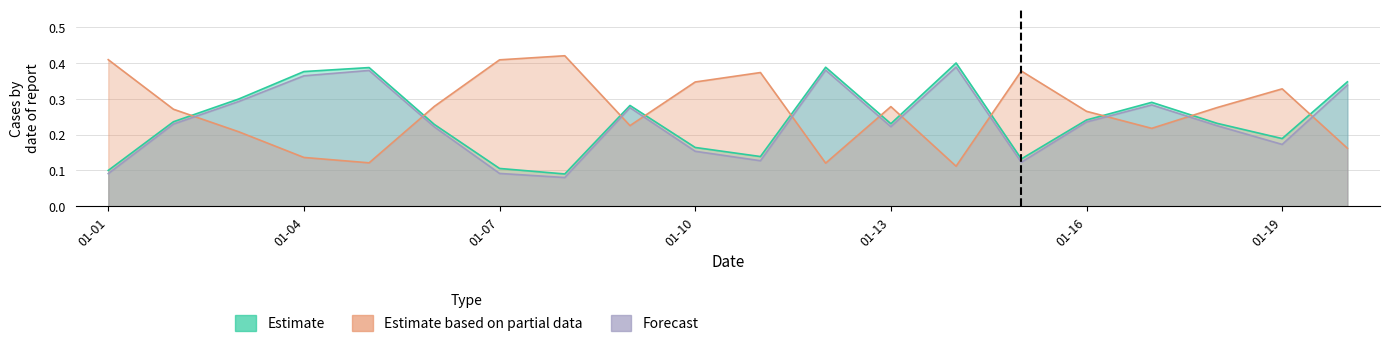

Reading right to left, list all the values displayed in this chart.

Estimate: 0.3	0.2	0.2	0.3	0.2	0.1	0.4	0.2	0.4	0.1	0.2	0.3	0.1	0.1	0.2	0.4	0.4	0.3	0.2	0.1
Estimate based on partial data: 0.2	0.3	0.3	0.2	0.3	0.4	0.1	0.3	0.1	0.4	0.3	0.2	0.4	0.4	0.3	0.1	0.1	0.2	0.3	0.4
Forecast: 0.3	0.2	0.2	0.3	0.2	0.1	0.4	0.2	0.4	0.1	0.2	0.3	0.1	0.1	0.2	0.4	0.4	0.3	0.2	0.1